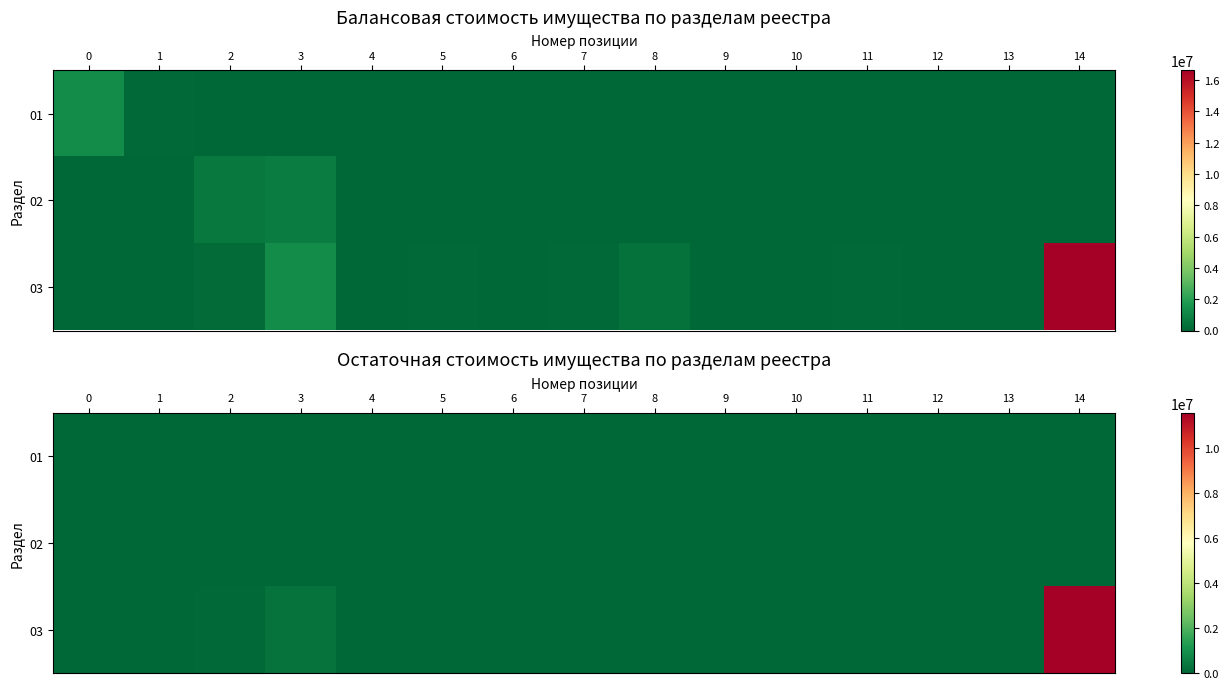

At 10, list the series in order from smallest to largest.

01, 02, 03